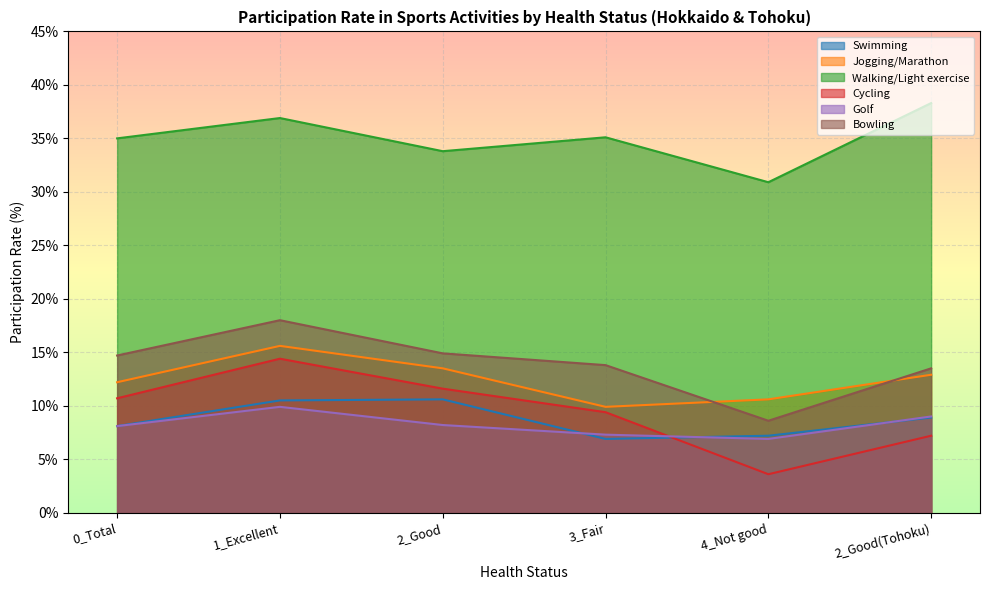

Reading left to right, transcribe all the data shown in this chart.

Swimming: 0_Total=8.1	1_Excellent=10.5	2_Good=10.6	3_Fair=6.9	4_Not good=7.2	2_Good(Tohoku)=8.9
Jogging/Marathon: 0_Total=12.2	1_Excellent=15.6	2_Good=13.5	3_Fair=9.9	4_Not good=10.6	2_Good(Tohoku)=12.9
Walking/Light exercise: 0_Total=35.0	1_Excellent=36.9	2_Good=33.8	3_Fair=35.1	4_Not good=30.9	2_Good(Tohoku)=38.3
Cycling: 0_Total=10.7	1_Excellent=14.4	2_Good=11.6	3_Fair=9.4	4_Not good=3.6	2_Good(Tohoku)=7.2
Golf: 0_Total=8.1	1_Excellent=9.9	2_Good=8.2	3_Fair=7.3	4_Not good=6.9	2_Good(Tohoku)=9.0
Bowling: 0_Total=14.7	1_Excellent=18.0	2_Good=14.9	3_Fair=13.8	4_Not good=8.6	2_Good(Tohoku)=13.5